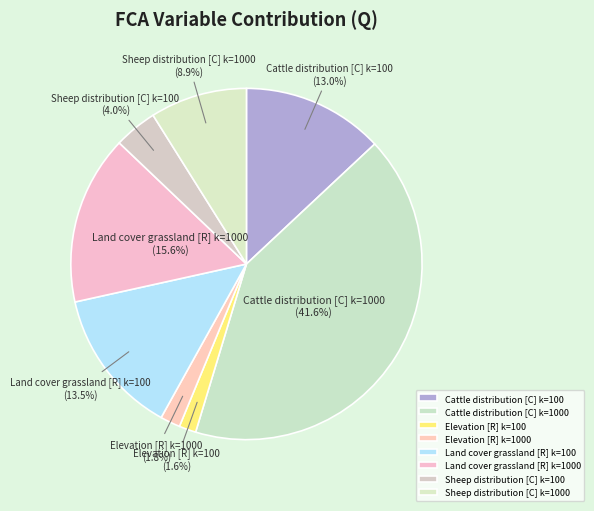

Between Sheep distribution [C] k=1000 and Land cover grassland [R] k=100, which is larger?

Land cover grassland [R] k=100